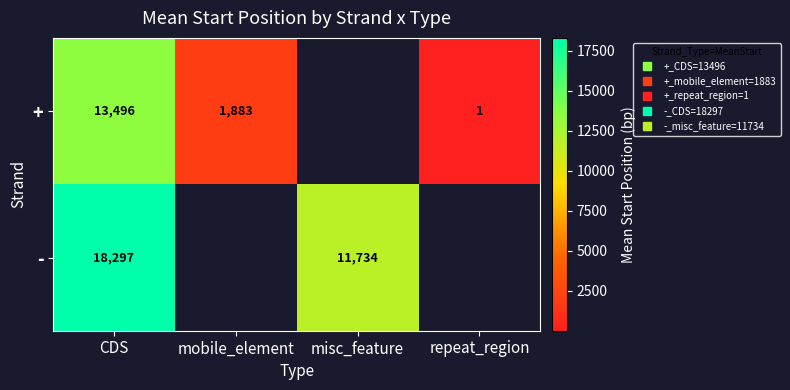

How many data points does each series have?

4